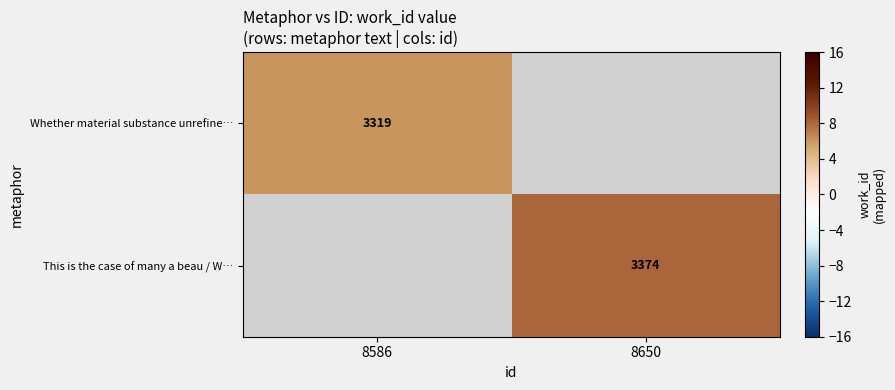

How many distinct data groups are displayed?

2